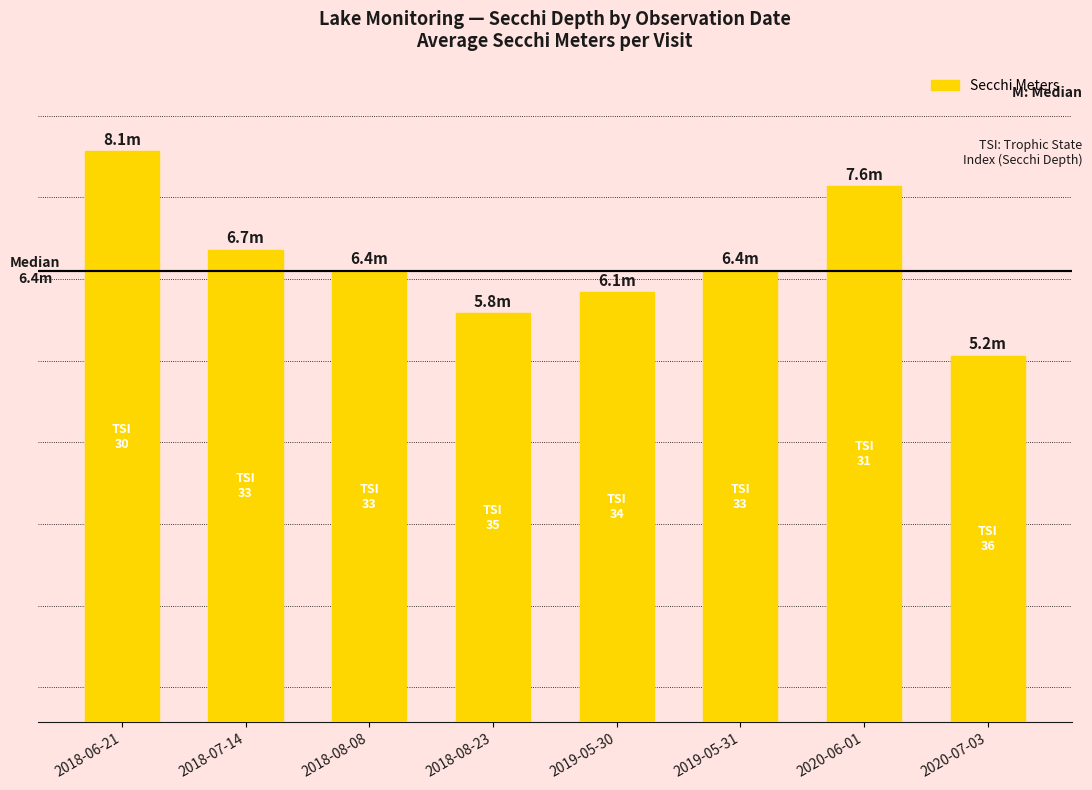

Are the bars horizontal?

No